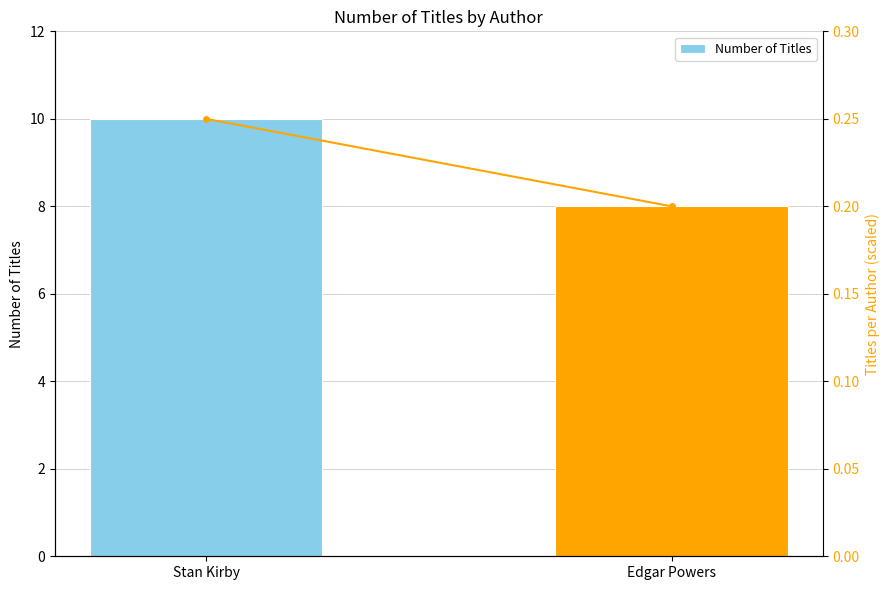

At which label does Number of Titles reach its peak?

Stan Kirby